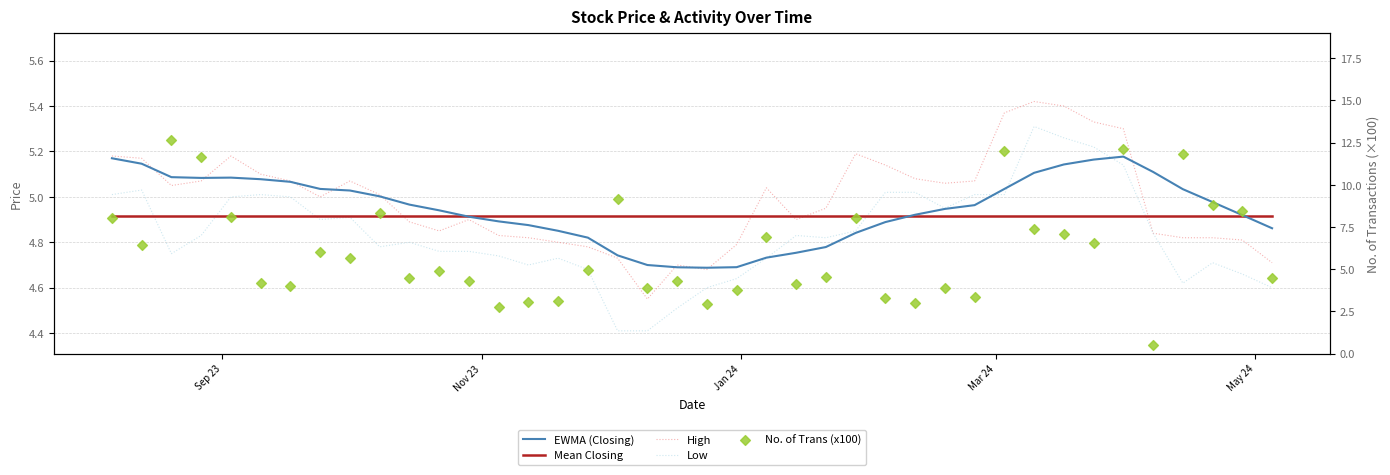

Which series contains the highest Y value?

No. of Trans (x100)